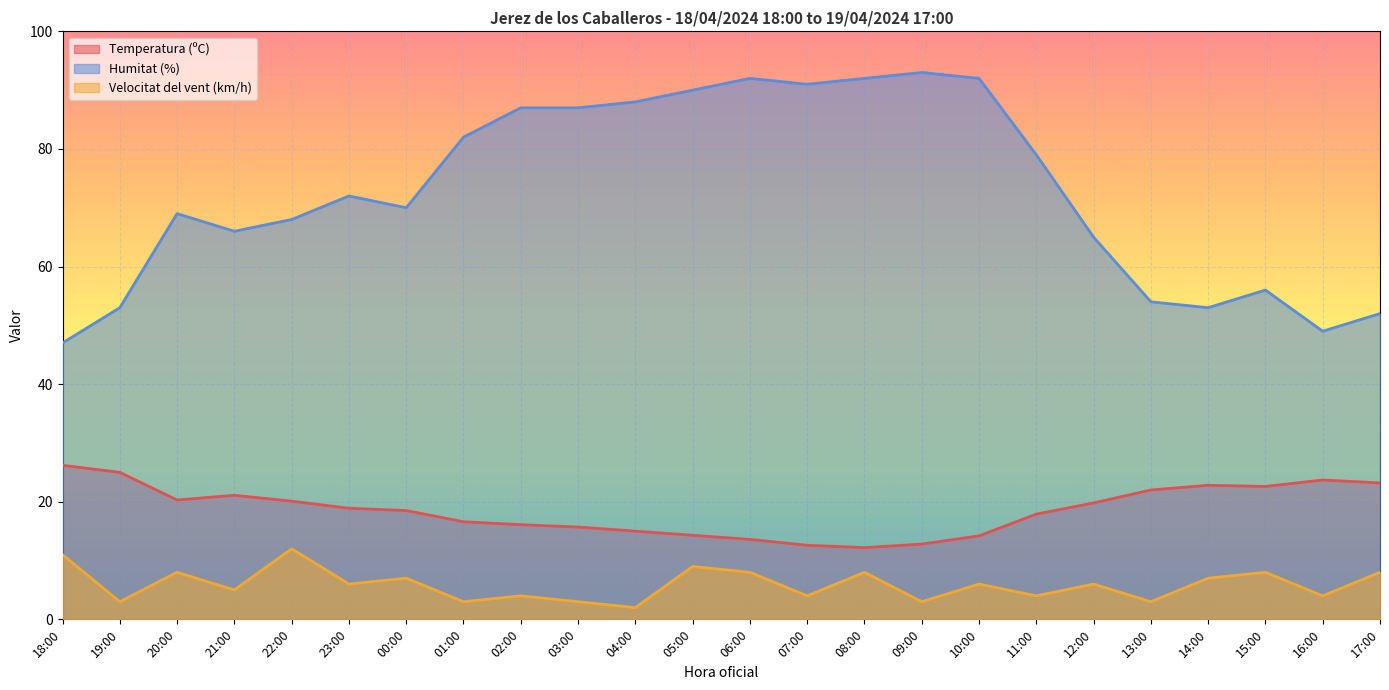

What is the difference between the maximum and minimum values in the Temperatura (ºC) series?

14.0